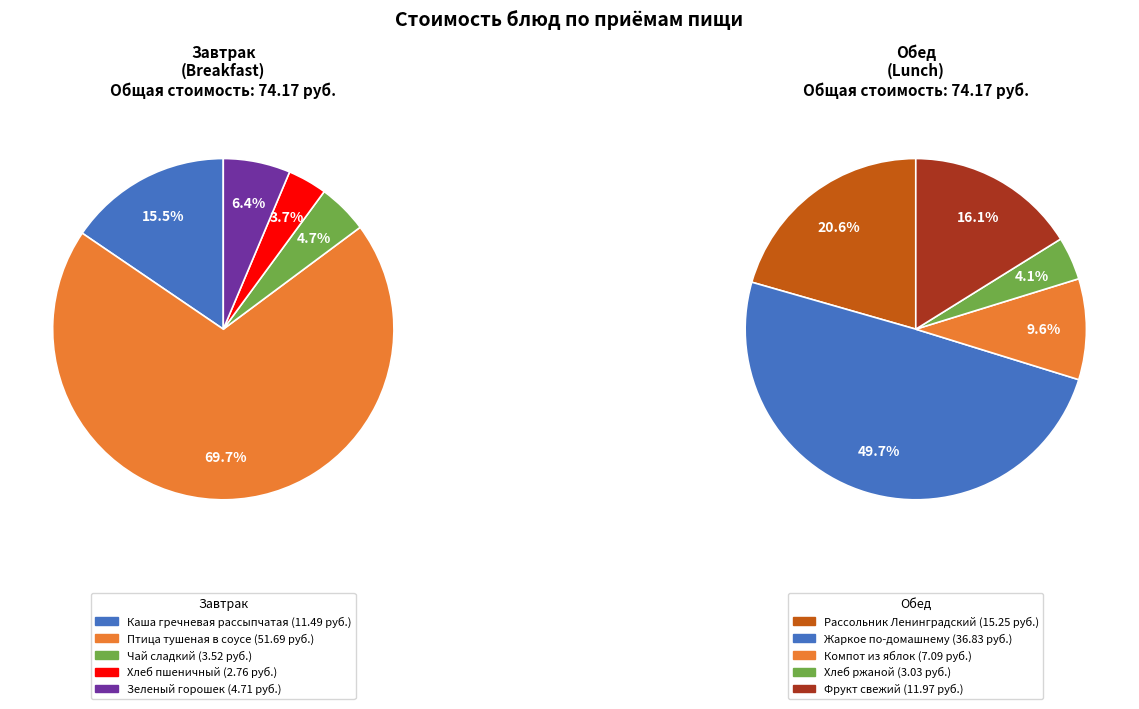

What is the change in value from Каша гречневая рассыпчатая to Зеленый горошек?

-6.8